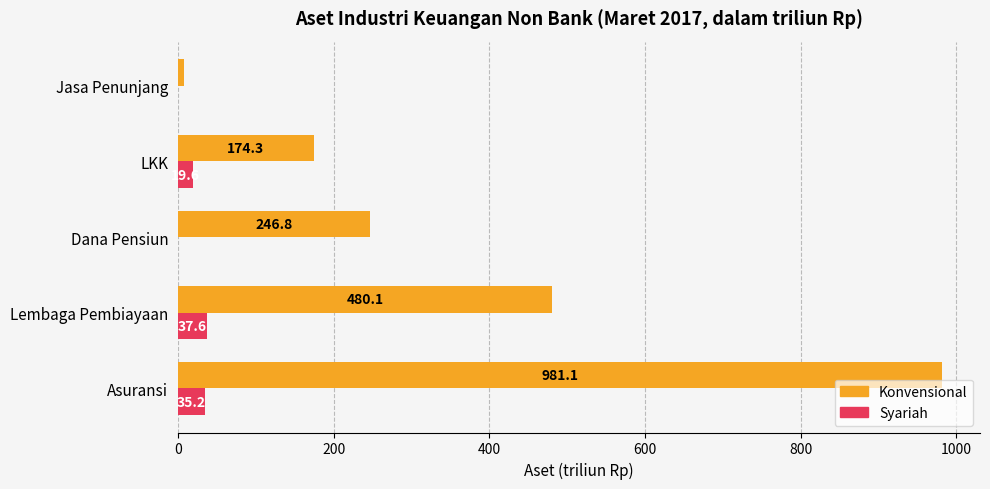

What is the sum of the Syariah values at LKK and Lembaga Pembiayaan?

57.2